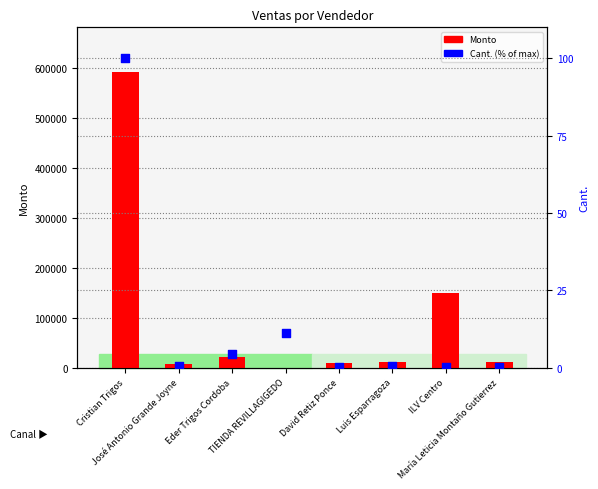

Which series has the widest spread of Y values?

Monto